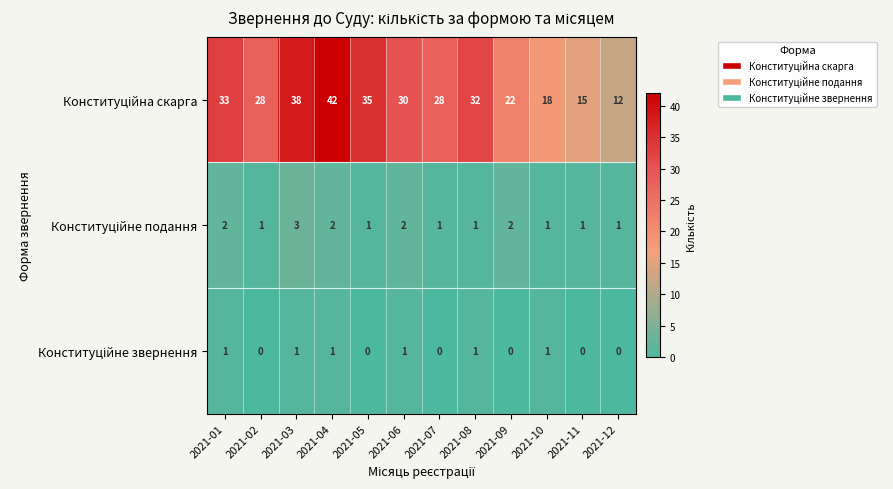

What is the difference between the highest and lowest values at 2021-04?

41